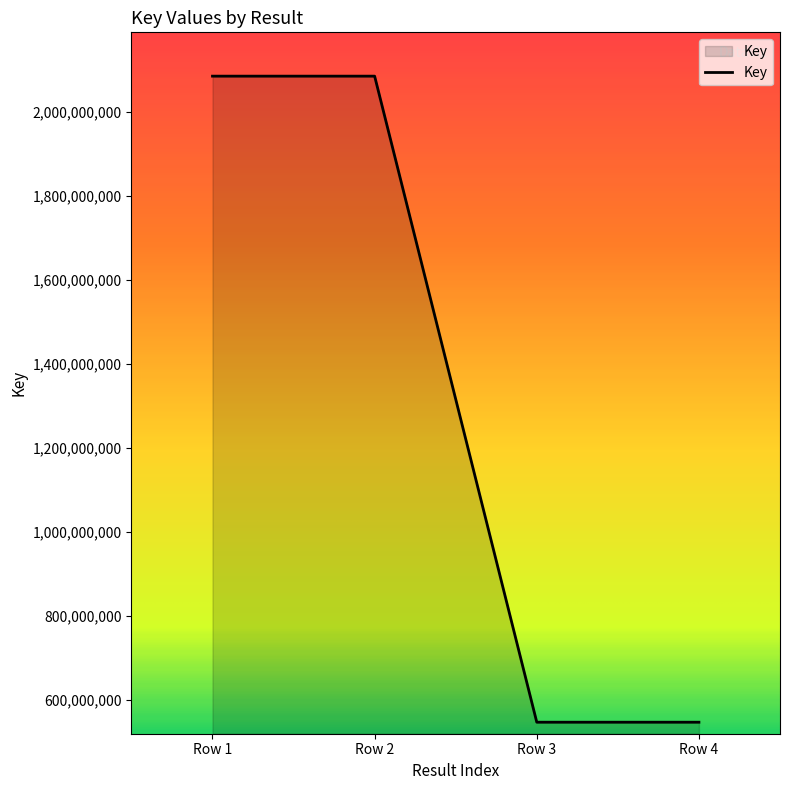

Reading left to right, what are all the values shown in this chart?

Row 1=2084814770	Row 2=2084814770	Row 3=547740511	Row 4=547740511